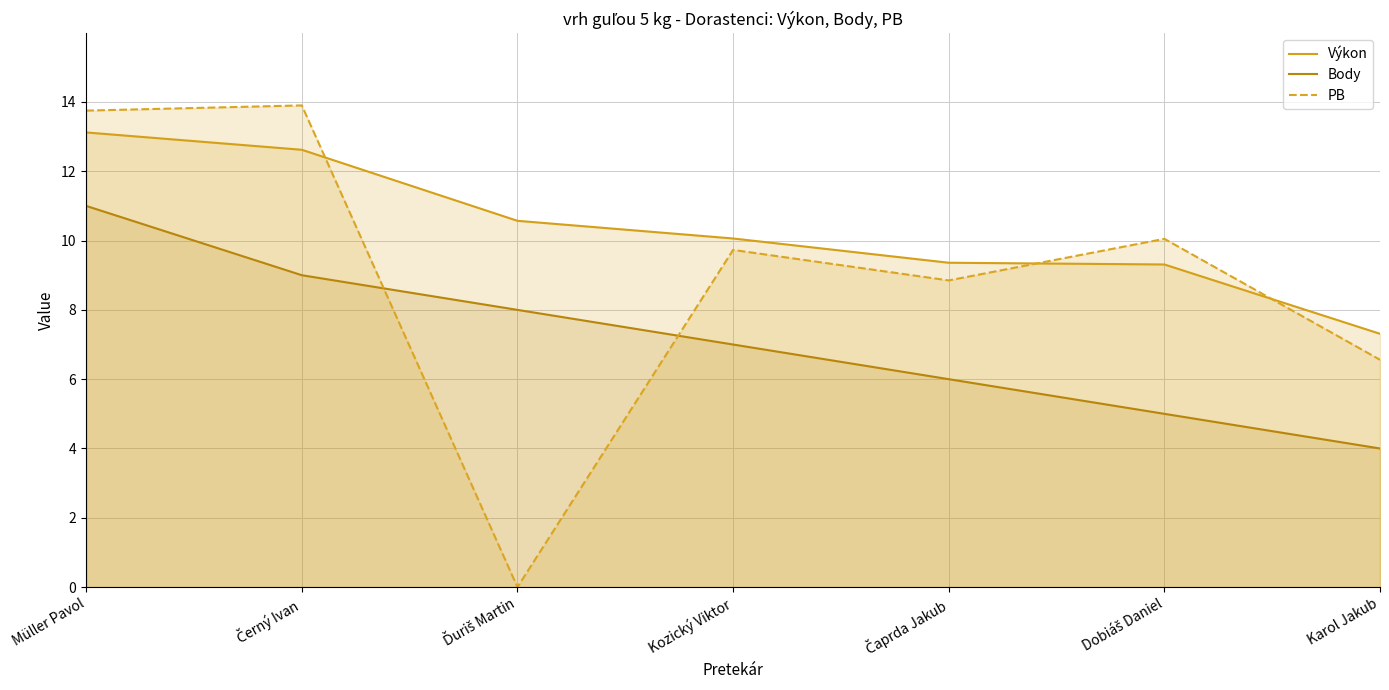

What is the label of the 2nd point from the left?

Černý Ivan